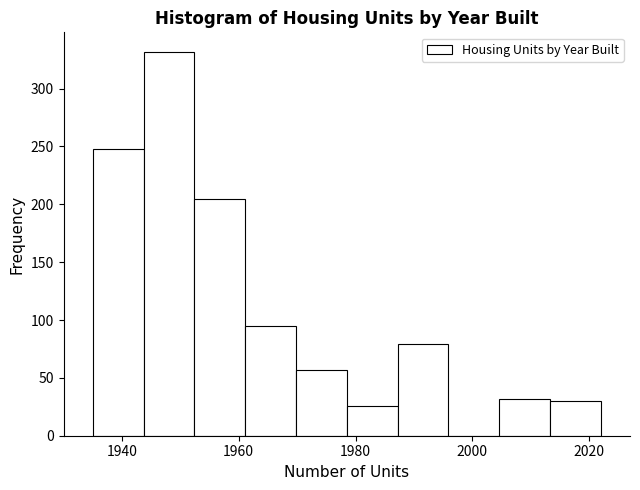

Reading left to right, transcribe this chart: for each bar, give the range it covers on the x-axis and its height. Neither the bar edges nor the heights are printed on the chart, so give them approximately, as read against the axes.

1936 to 1944: 250
1944 to 1952: 330
1952 to 1962: 205
1962 to 1970: 95
1970 to 1978: 55
1978 to 1988: 25
1988 to 1996: 80
1996 to 2004: 0
2004 to 2014: 30
2014 to 2022: 30